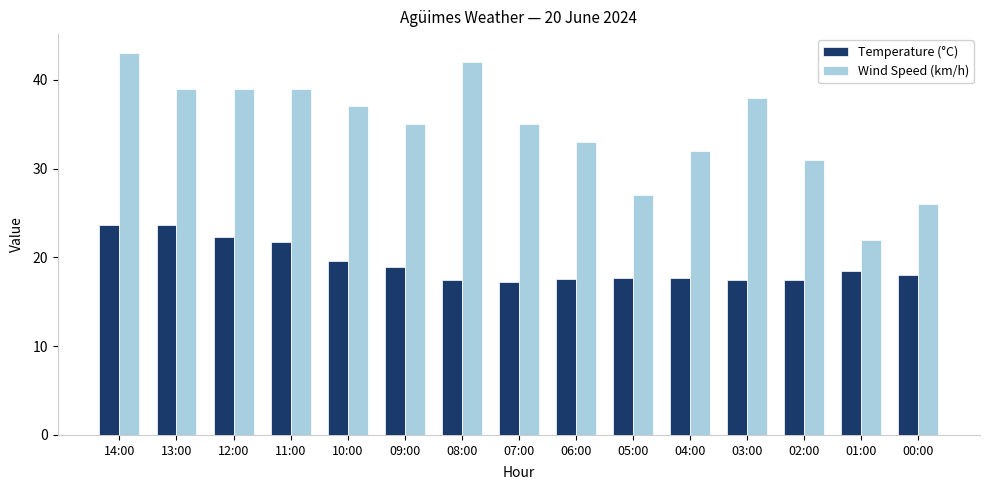

What is the difference between the Wind Speed (km/h) values at 12:00 and 10:00?

2.0